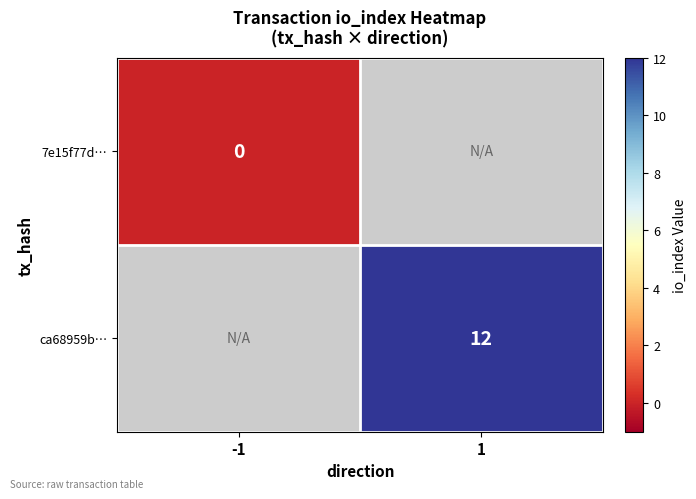

At how many categories does at least one series exceed 8?

1